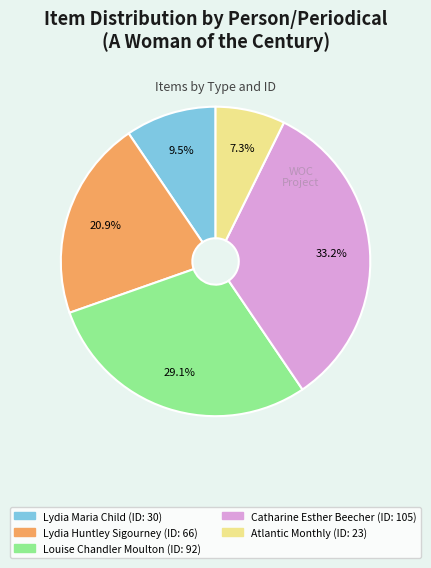

Rank the categories by value from lowest to highest.

Atlantic Monthly, Lydia Maria Child, Lydia Huntley Sigourney, Louise Chandler Moulton, Catharine Esther Beecher